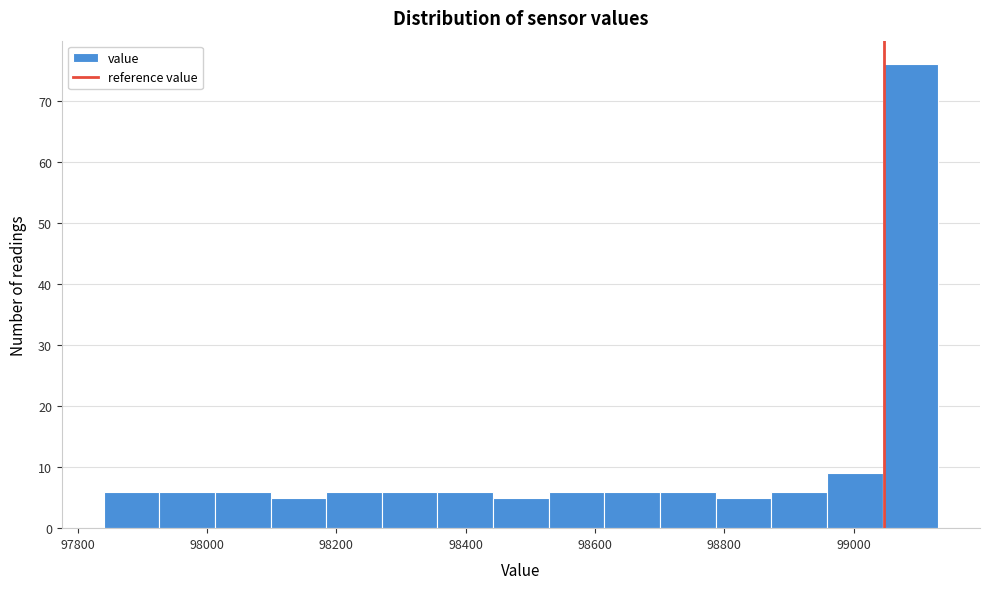

Reading left to right, list every bar in this chart as the range it spans on the x-axis followed by its height. Neither the bar edges nor the heights are printed on the chart, so give them approximately, as read against the axes.

97840 to 97920: 6
97920 to 98020: 6
98020 to 98100: 6
98100 to 98180: 5
98180 to 98280: 6
98280 to 98360: 6
98360 to 98440: 6
98440 to 98520: 5
98520 to 98620: 6
98620 to 98700: 6
98700 to 98780: 6
98780 to 98880: 5
98880 to 98960: 6
98960 to 99040: 9
99040 to 99140: 76